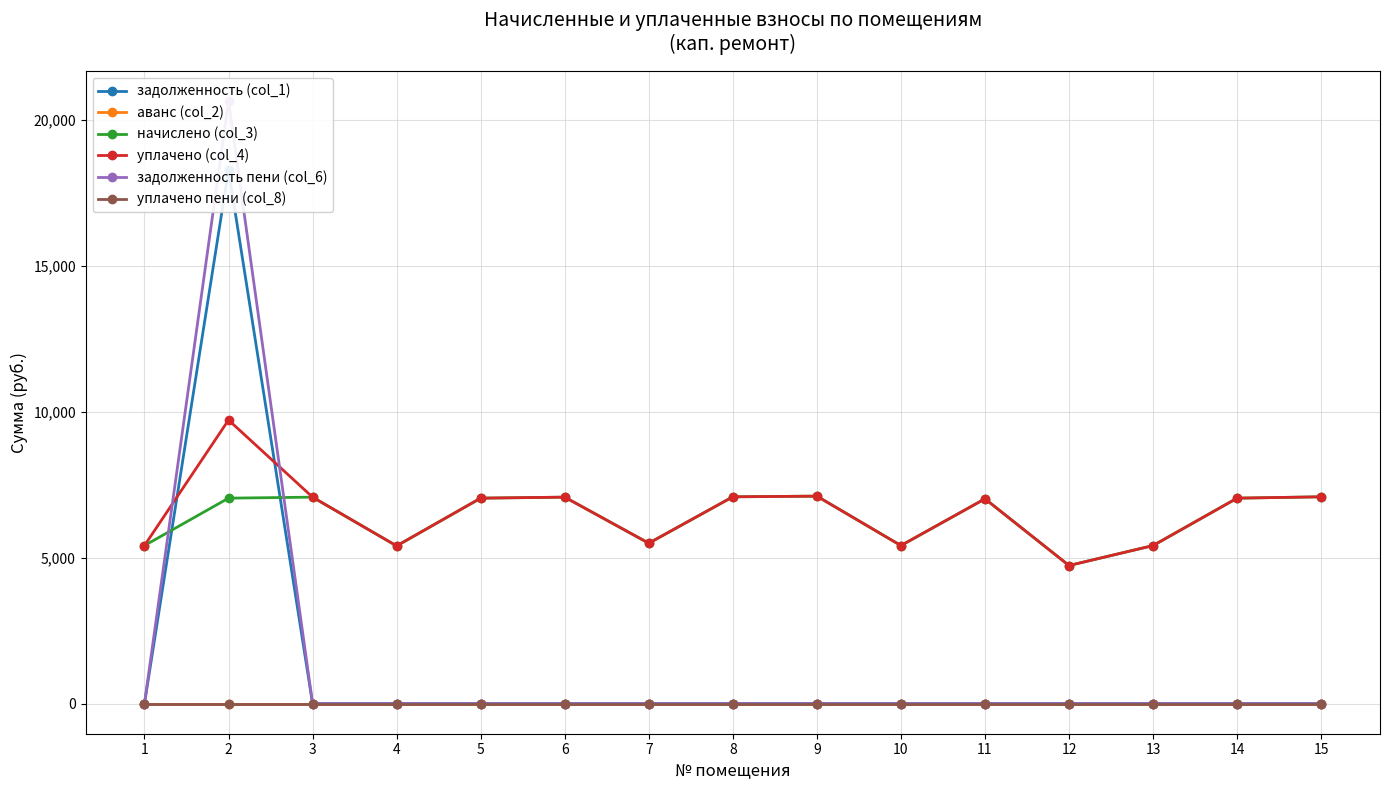

What is the spread (max minus min) of values at 12?

4730.9